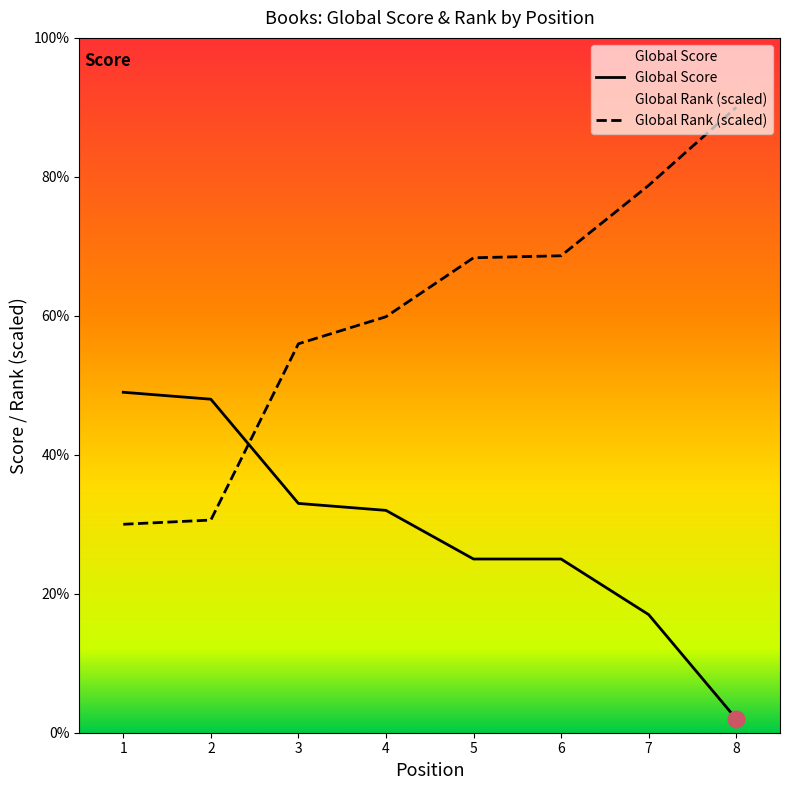

Between 4 and 2, which is larger?

2